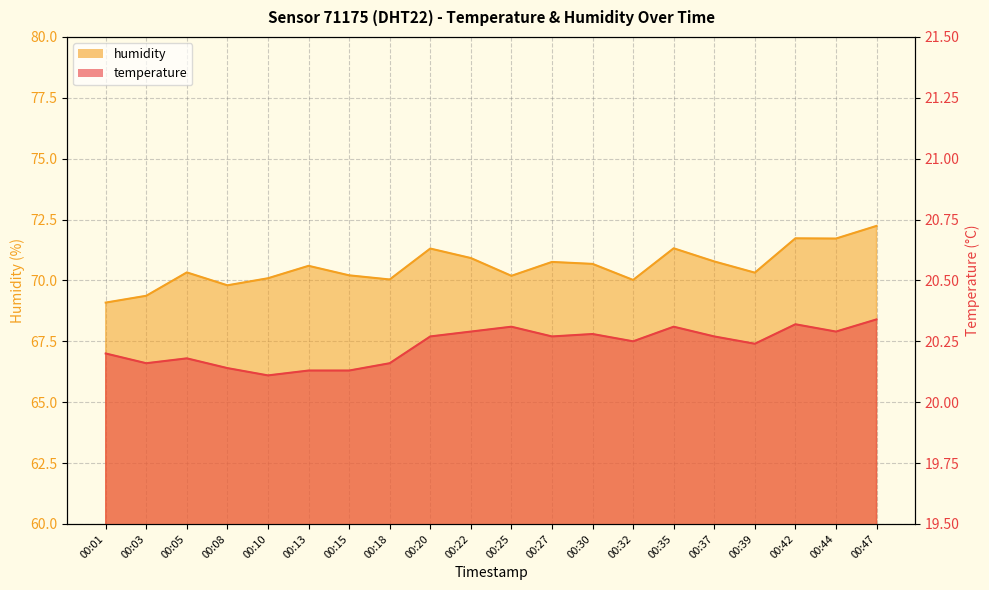

List the labels in order of temperature value, largest first.

00:47, 00:42, 00:25, 00:35, 00:22, 00:44, 00:30, 00:20, 00:27, 00:37, 00:32, 00:39, 00:01, 00:05, 00:03, 00:18, 00:08, 00:13, 00:15, 00:10